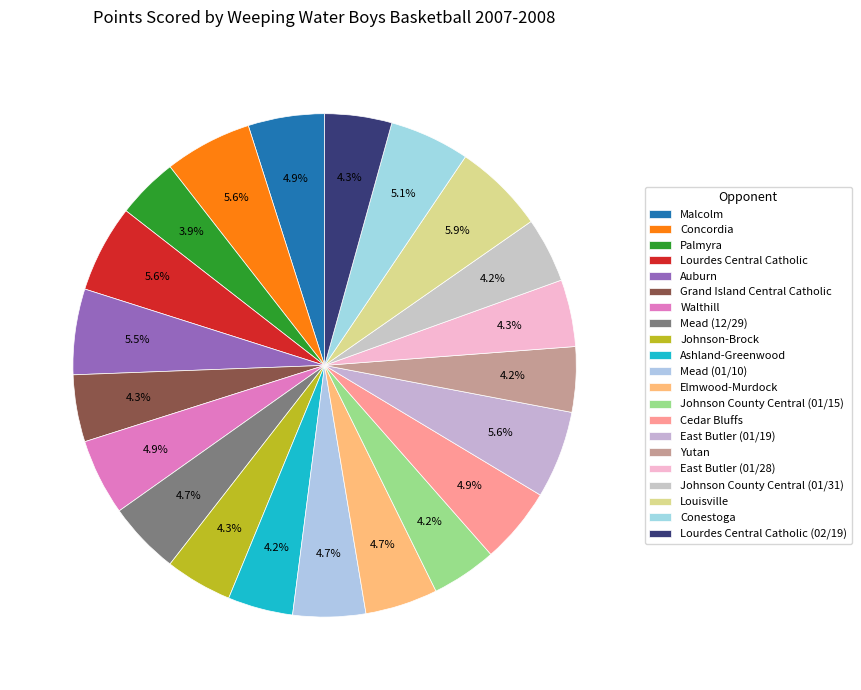

Rank the categories by value from highest to lowest.

Louisville, Concordia, Lourdes Central Catholic, East Butler (01/19), Auburn, Conestoga, Malcolm, Walthill, Cedar Bluffs, Mead (12/29), Mead (01/10), Elmwood-Murdock, Grand Island Central Catholic, Johnson-Brock, East Butler (01/28), Lourdes Central Catholic (02/19), Ashland-Greenwood, Johnson County Central (01/15), Yutan, Johnson County Central (01/31), Palmyra